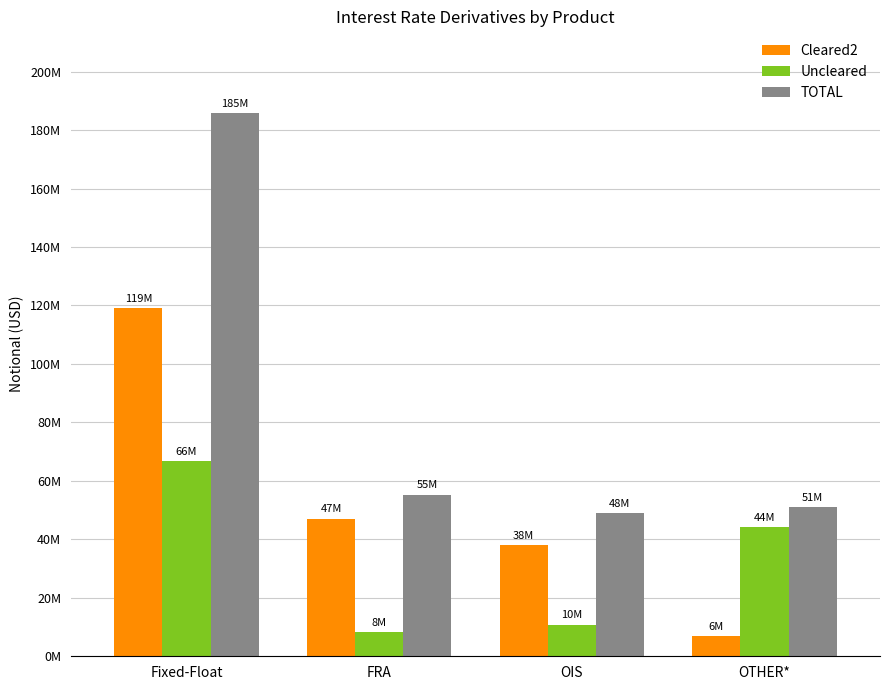

Which series has the widest spread of values?

TOTAL